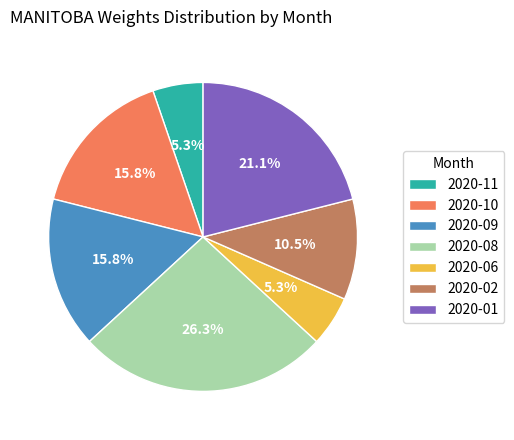

Is the sum of 2020-10 and 2020-01 greater than half?

No